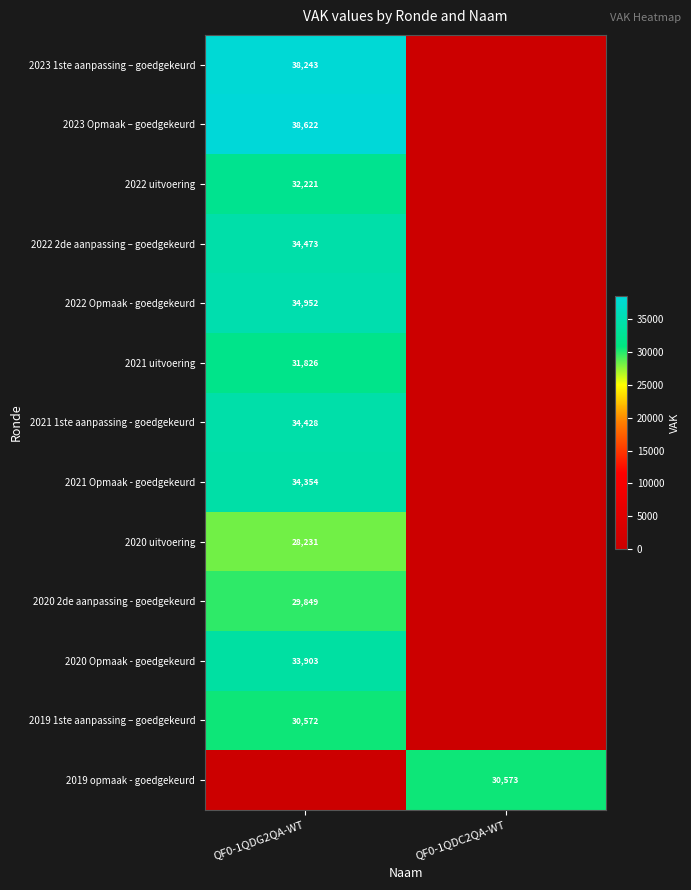

The 2021 Opmaak - goedgekeurd series shows 46554 at QF0-1QDG2QA-WT. True or false?

False